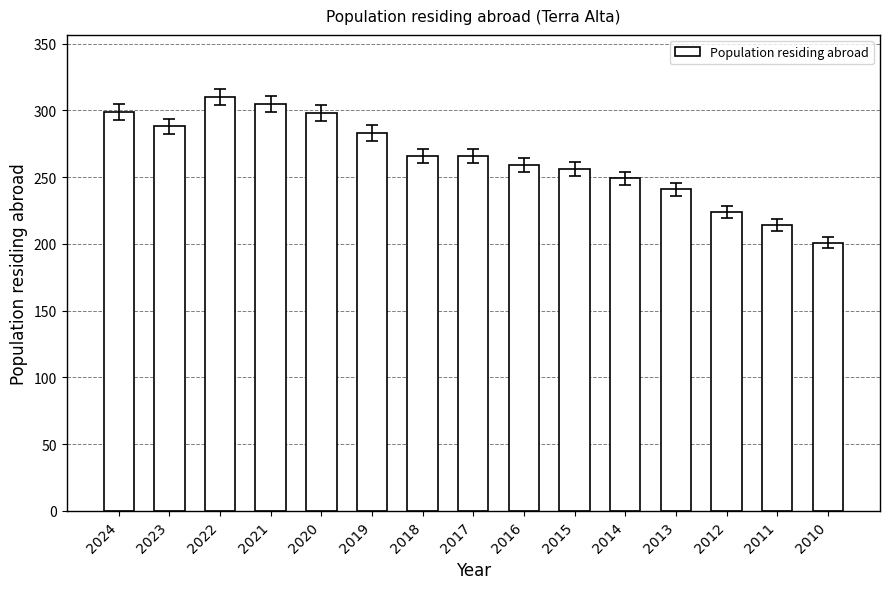

True or false: the data shows 307 at 2011.

False